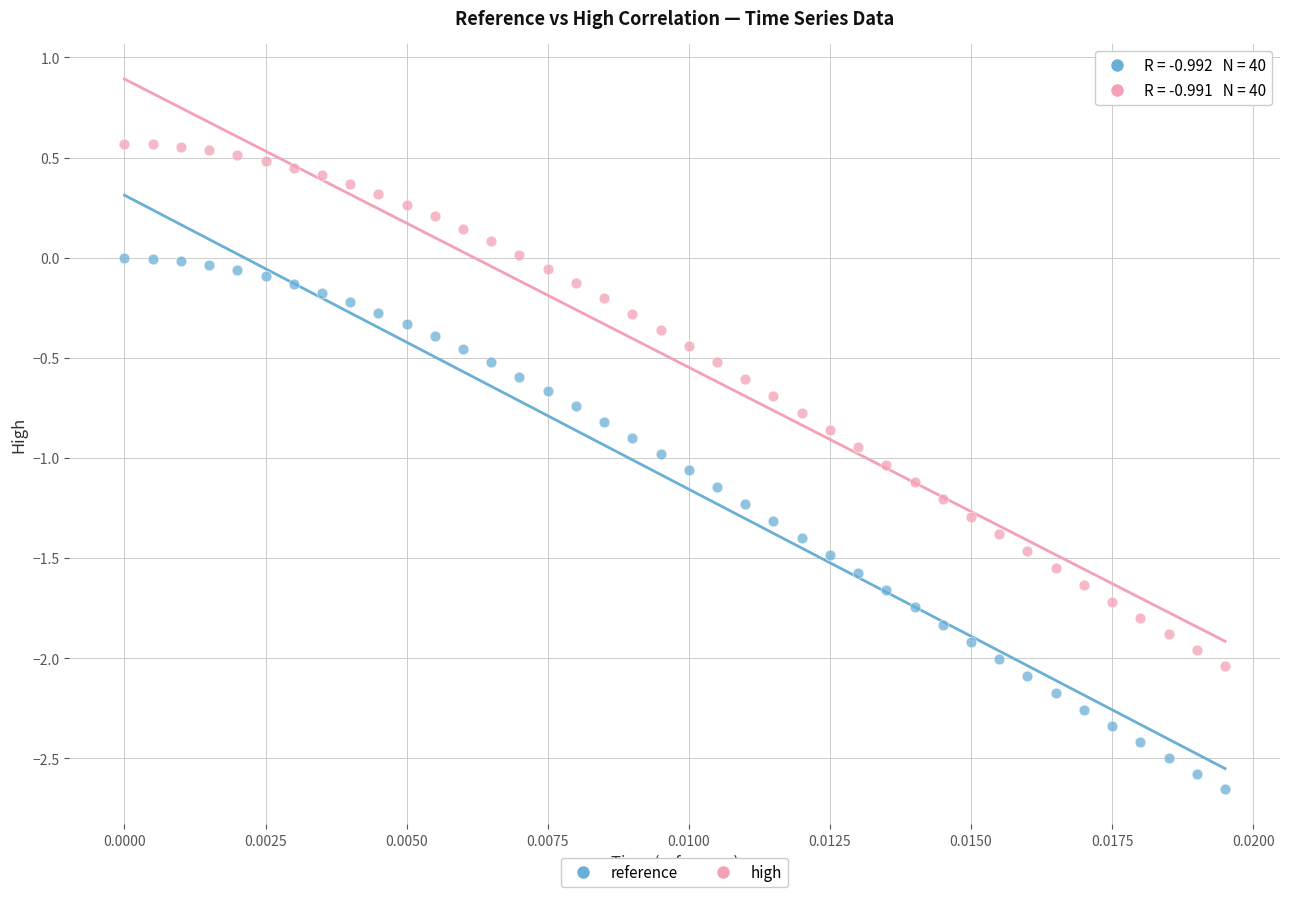

Which series reaches the maximum Y coordinate?

high